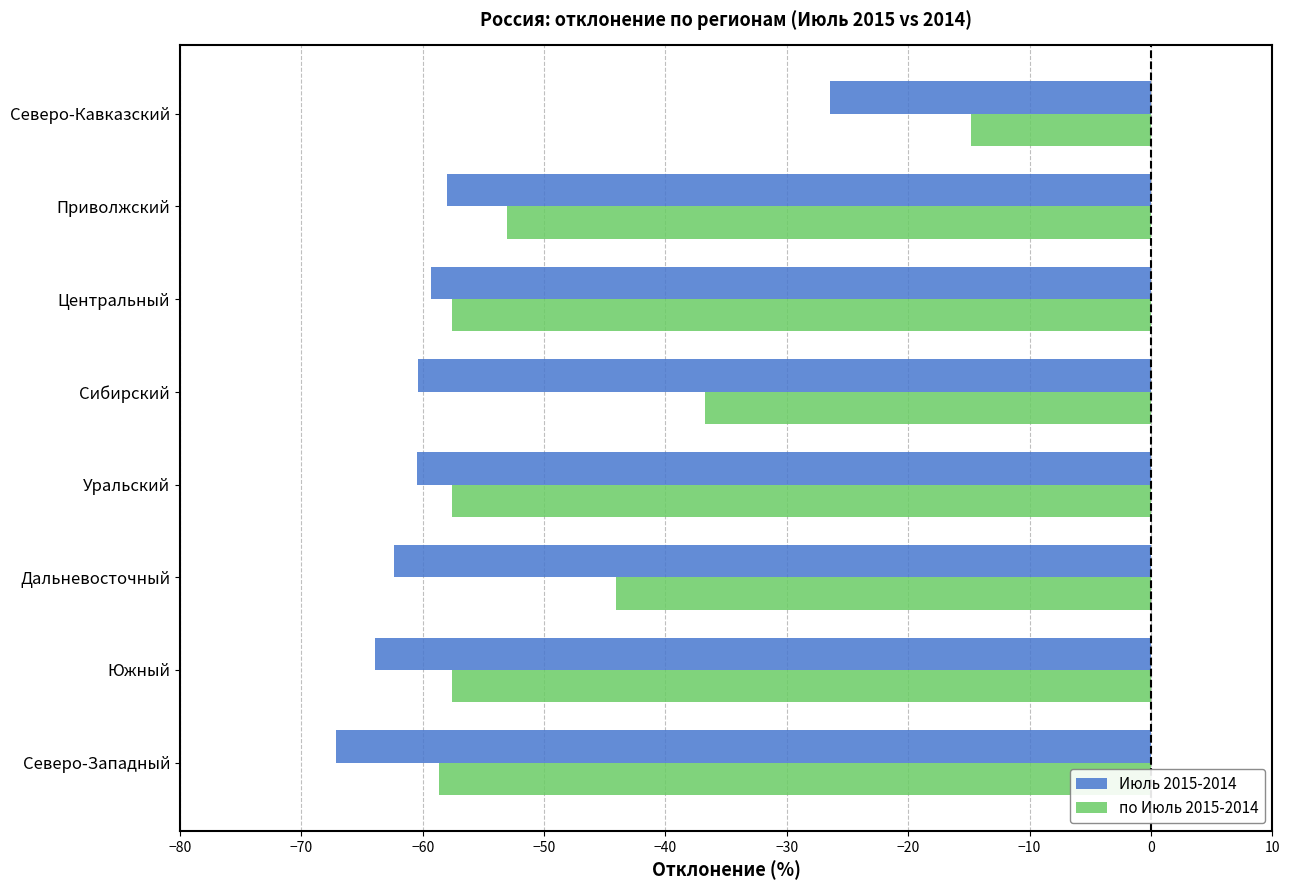

What is the average value of the по Июль 2015-2014 series?

-47.5